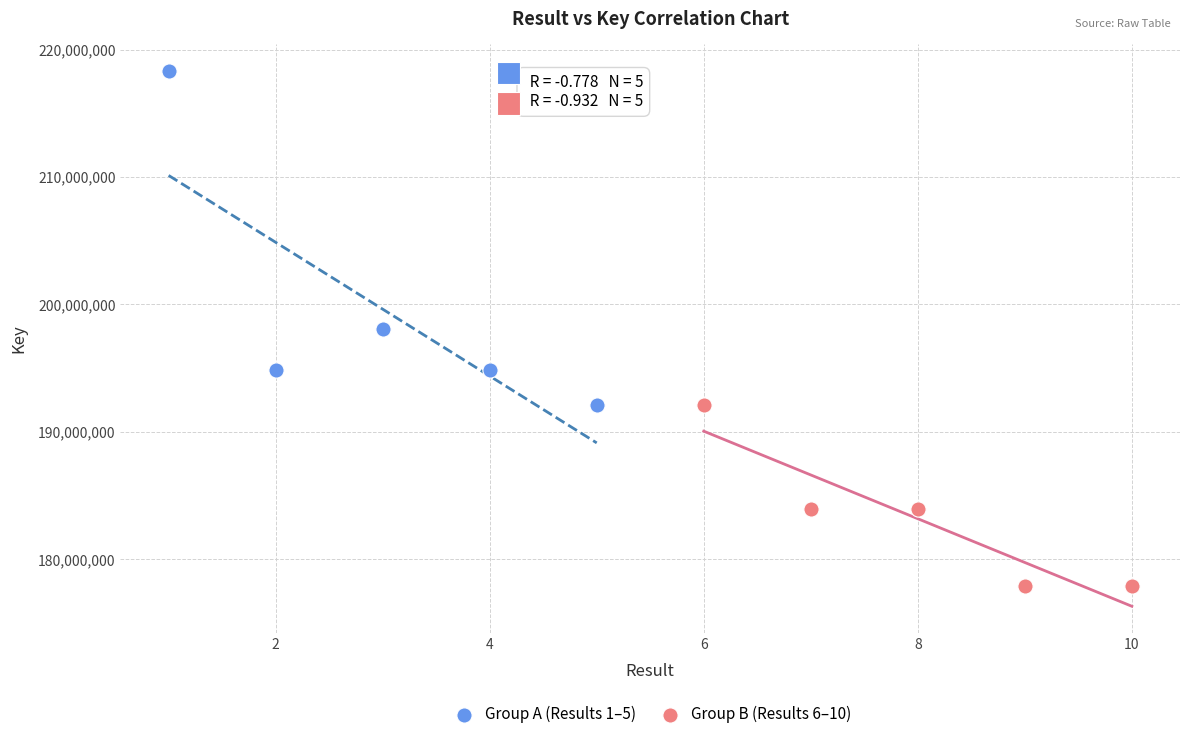

Which series reaches the maximum Y coordinate?

Group A (Results 1–5)